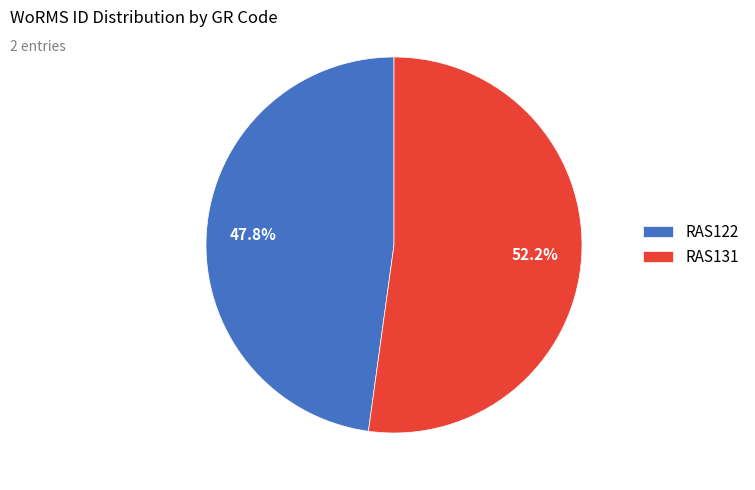

To the nearest percent, what percentage of the pie is RAS122?

48%